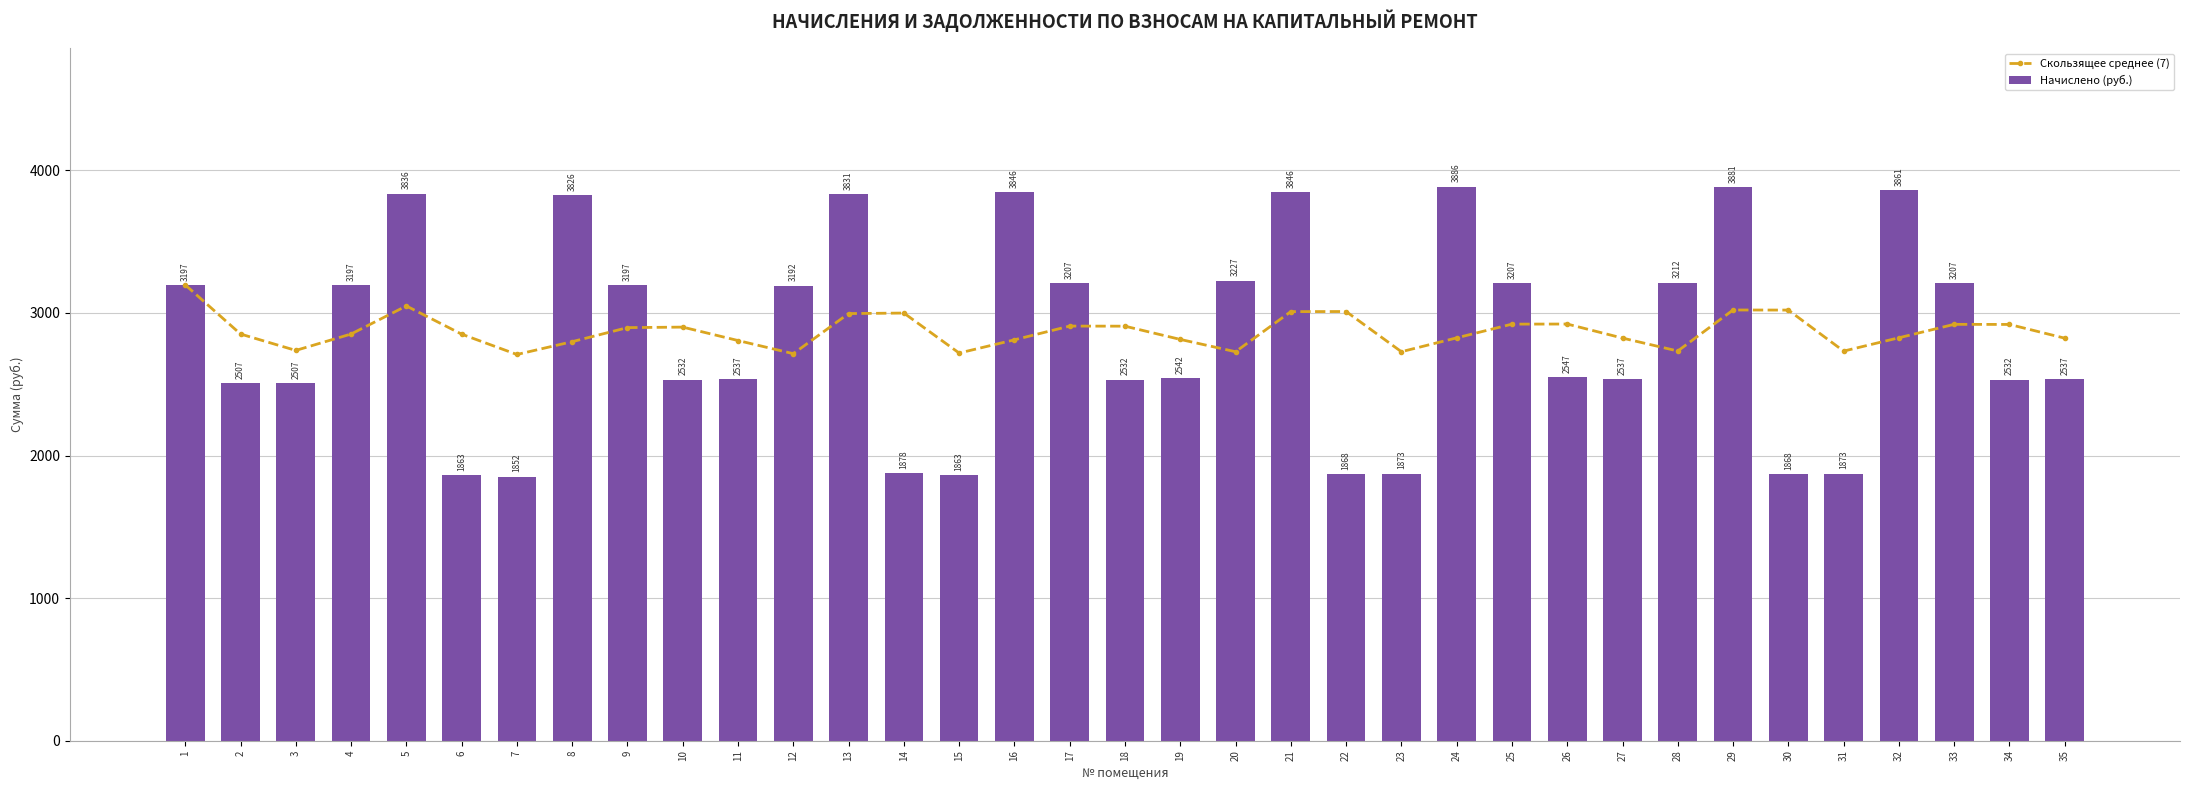

Reading left to right, what are all the values shown in this chart?

Скользящее среднее (7): 1=3196.6	2=2851.8	3=2736.8	4=2851.8	5=3048.6	6=2850.9	7=2708.3	8=2798.2	9=2896.7	10=2900.3	11=2806.1	12=2714.1	13=2995.2	14=2998.8	15=2718.4	16=2811.1	17=2907.5	18=2906.8	19=2814.0	20=2727.7	21=3008.9	22=3009.6	23=2727.7	24=2824.8	25=2921.2	26=2921.9	27=2823.4	28=2732.7	29=3020.4	30=3019.7	31=2732.0	32=2825.5	33=2919.7	34=2919.0	35=2822.6
Начислено (руб.): 1=3196.6	2=2506.9	3=2506.9	4=3196.6	5=3835.9	6=1862.6	7=1852.5	8=3825.8	9=3196.6	10=2532.1	11=2537.2	12=3191.6	13=3830.9	14=1877.7	15=1862.6	16=3846.0	17=3206.6	18=2532.1	19=2542.2	20=3226.8	21=3846.0	22=1867.6	23=1872.7	24=3886.3	25=3206.6	26=2547.2	27=2537.2	28=3211.7	29=3881.2	30=1867.6	31=1872.7	32=3861.1	33=3206.6	34=2532.1	35=2537.2